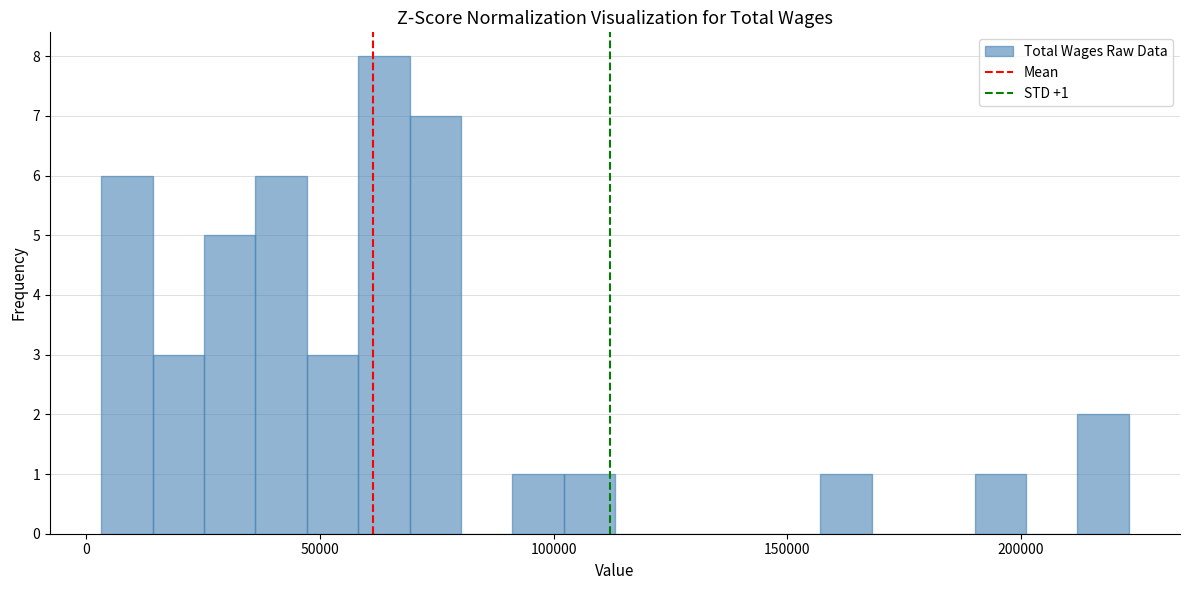

Around what value on the x-axis is the tallest bar? Give the approximate position of its centre, as read against the axis.

65000